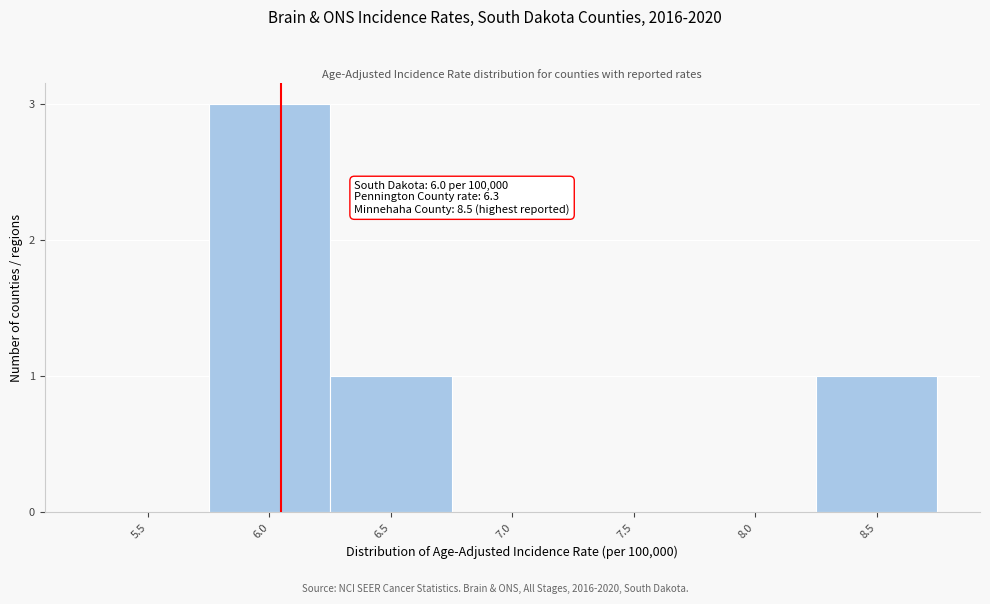

Reading left to right, what are all the values shown in this chart?

5.5=0	6.0=3	6.5=1	7.0=0	7.5=0	8.0=0	8.5=1